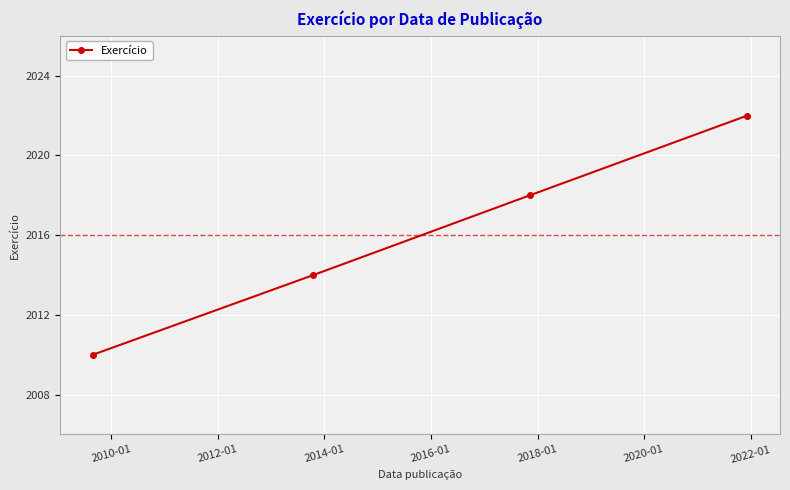

What is the difference between the maximum and minimum values?

12